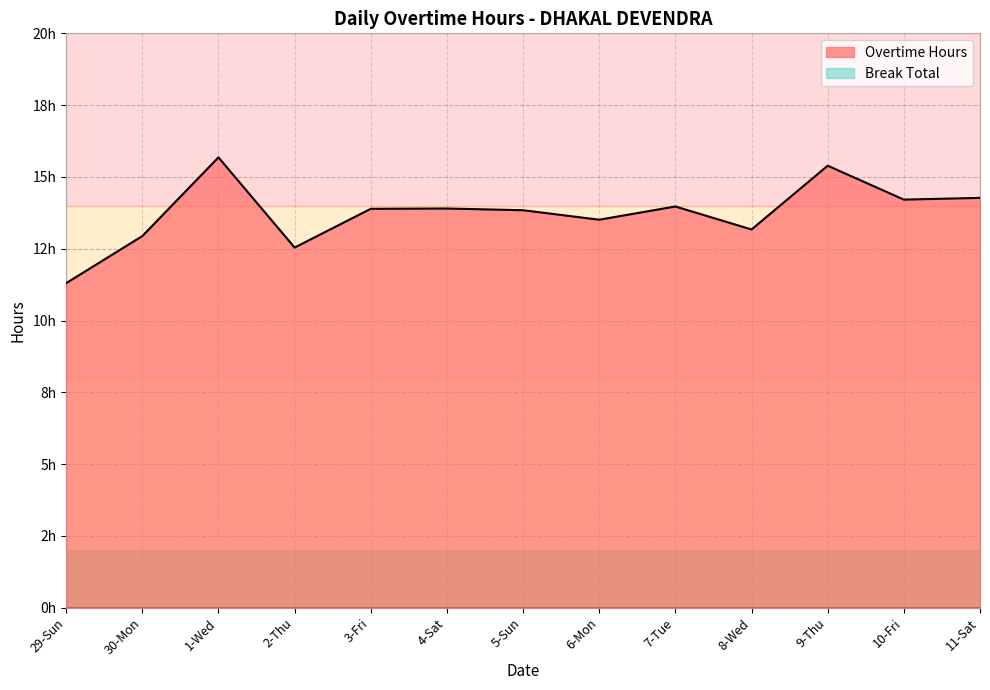

Approximately how many times larger is the value at 6-Mon compared to 3-Fri?

1.0